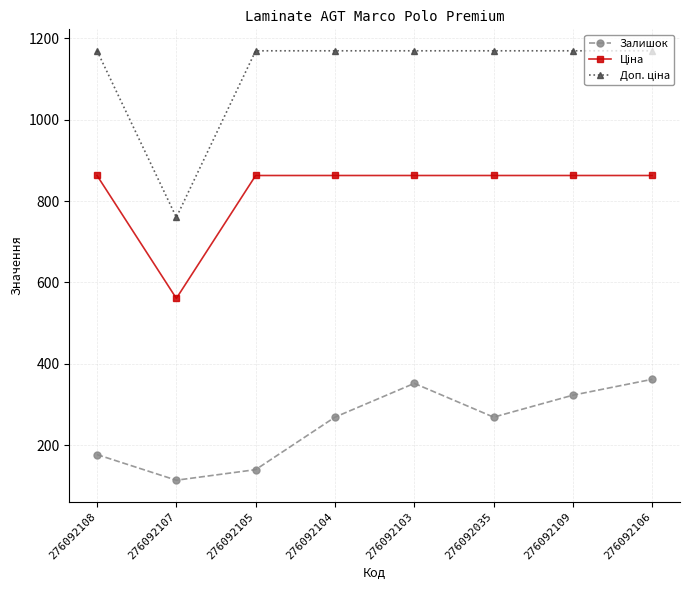

In Залишок, how many points are lower than both neighbors (excluding endpoints)?

2